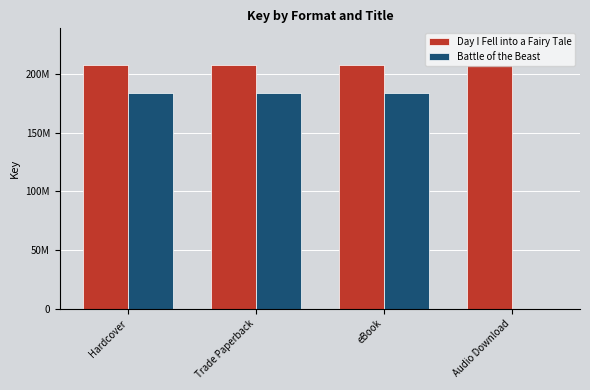

List the labels in order of Battle of the Beast value, largest first.

Hardcover, Trade Paperback, eBook, Audio Download